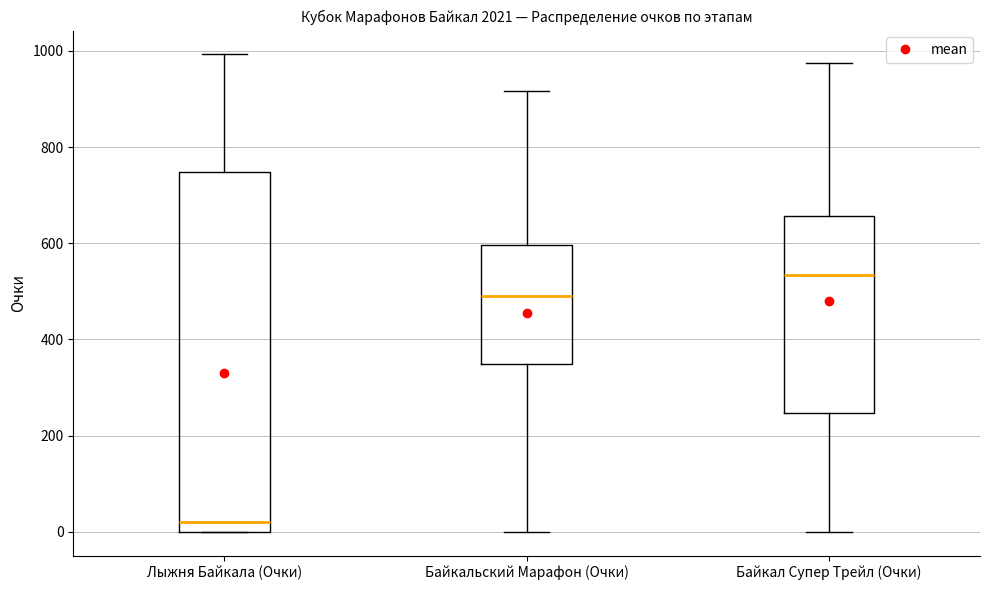

Where does the median line of the box for Байкальский Марафон (Очки) sit on the y-axis? The values are not printed on the chart, so give them approximately, as read against the axis.

480